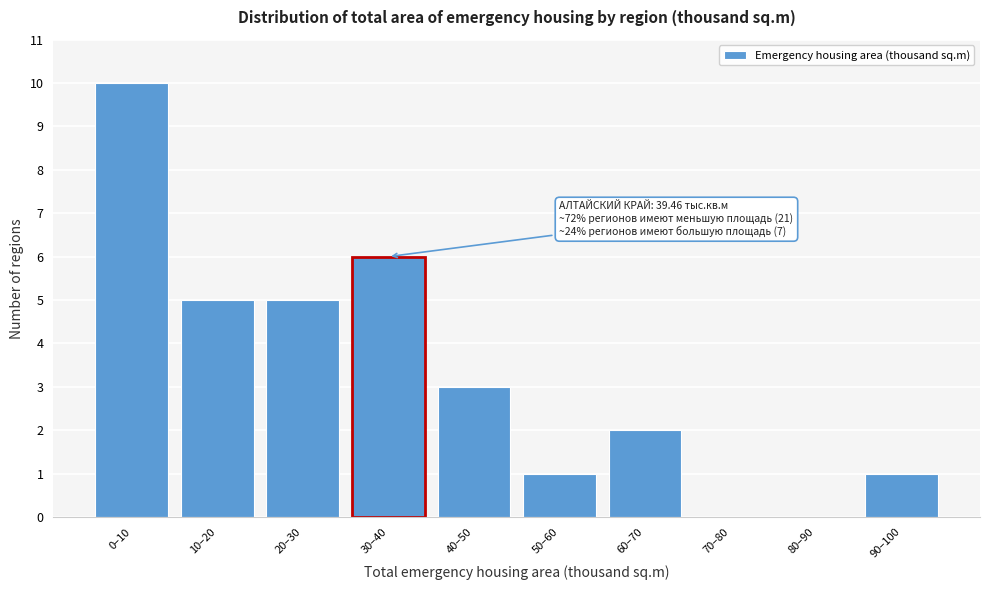

Reading left to right, extract all data points from this chart.

0–10=10	10–20=5	20–30=5	30–40=6	40–50=3	50–60=1	60–70=2	70–80=0	80–90=0	90–100=1